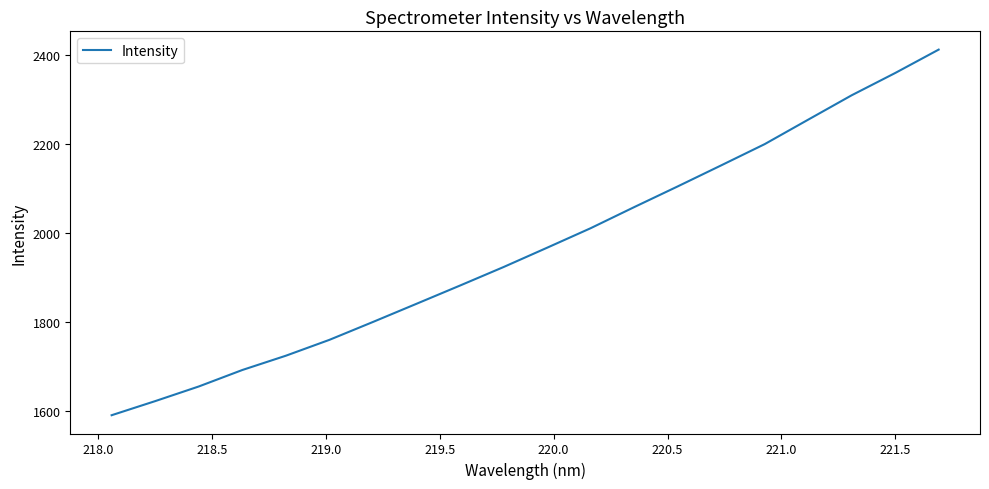

What is the difference between the maximum and minimum values?

820.4